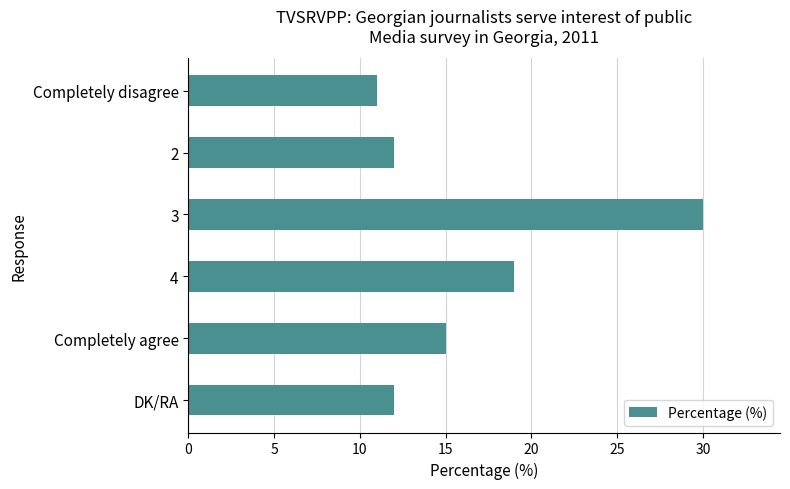

What is the difference between the maximum and second lowest values?

18